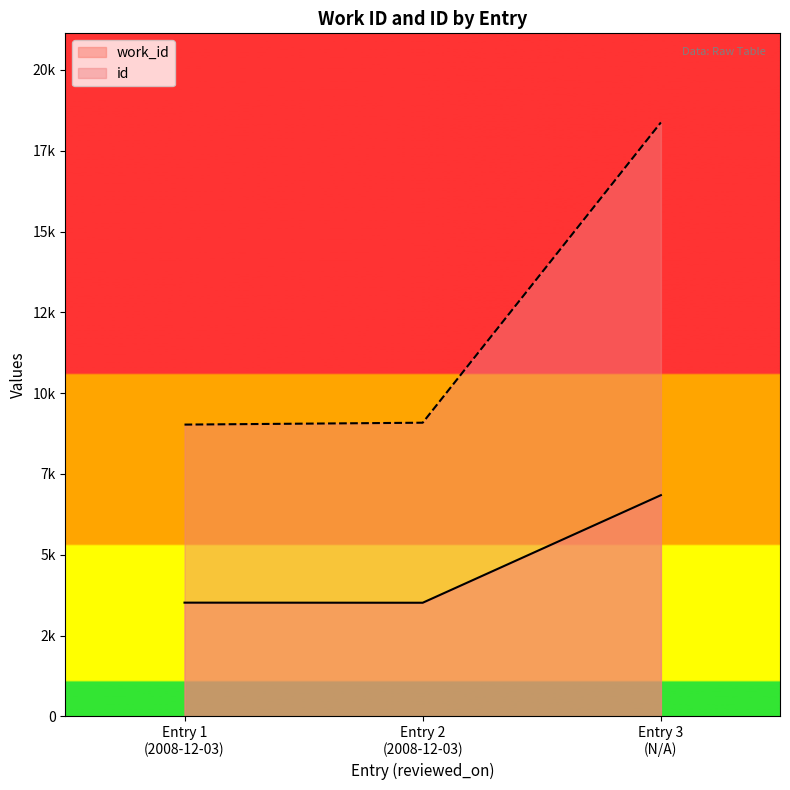

What is the difference between the maximum and minimum values in the work_id series?

3328